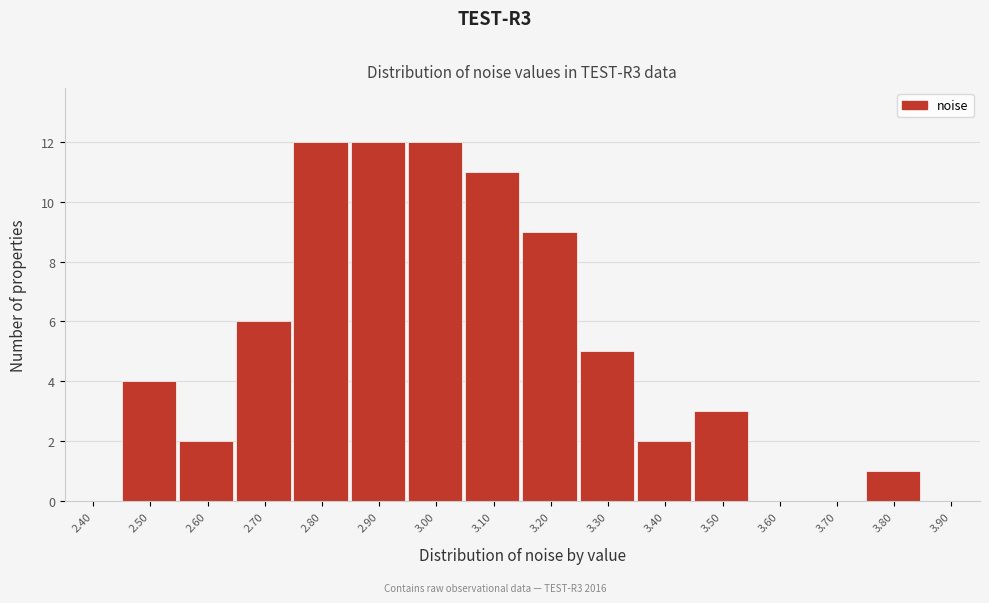

Reading left to right, extract all data points from this chart.

2.40=0	2.50=4	2.60=2	2.70=6	2.80=12	2.90=12	3.00=12	3.10=11	3.20=9	3.30=5	3.40=2	3.50=3	3.60=0	3.70=0	3.80=1	3.90=0